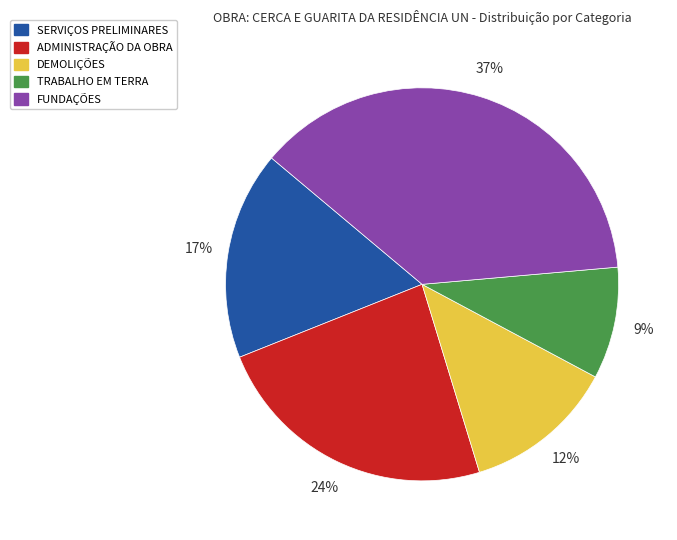

Which slice is the smallest?

TRABALHO EM TERRA